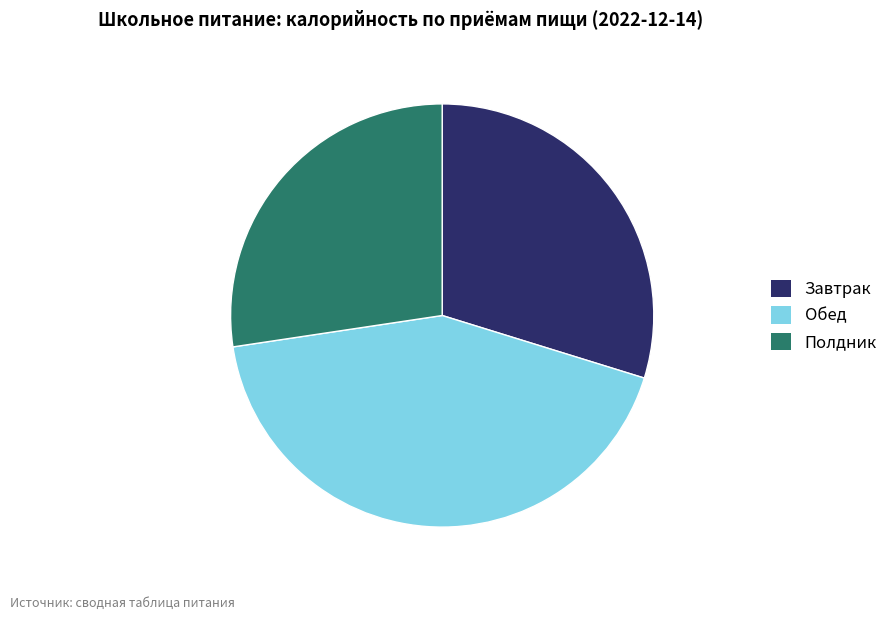

What is the smallest slice in the pie chart?

Полдник